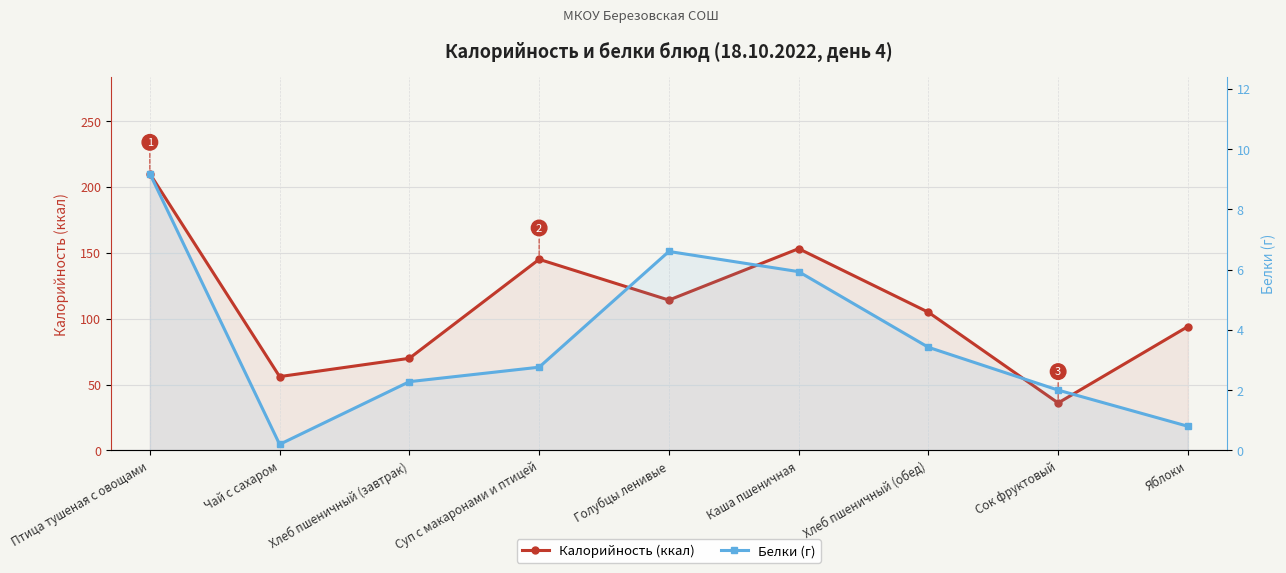

Reading right to left, extract all data points from this chart.

Калорийность (ккал): 94.0	36.0	104.8	153.1	114.1	145.0	69.9	56.0	210.0
Белки (г): 0.8	2.0	3.4	5.9	6.6	2.8	2.3	0.2	9.2